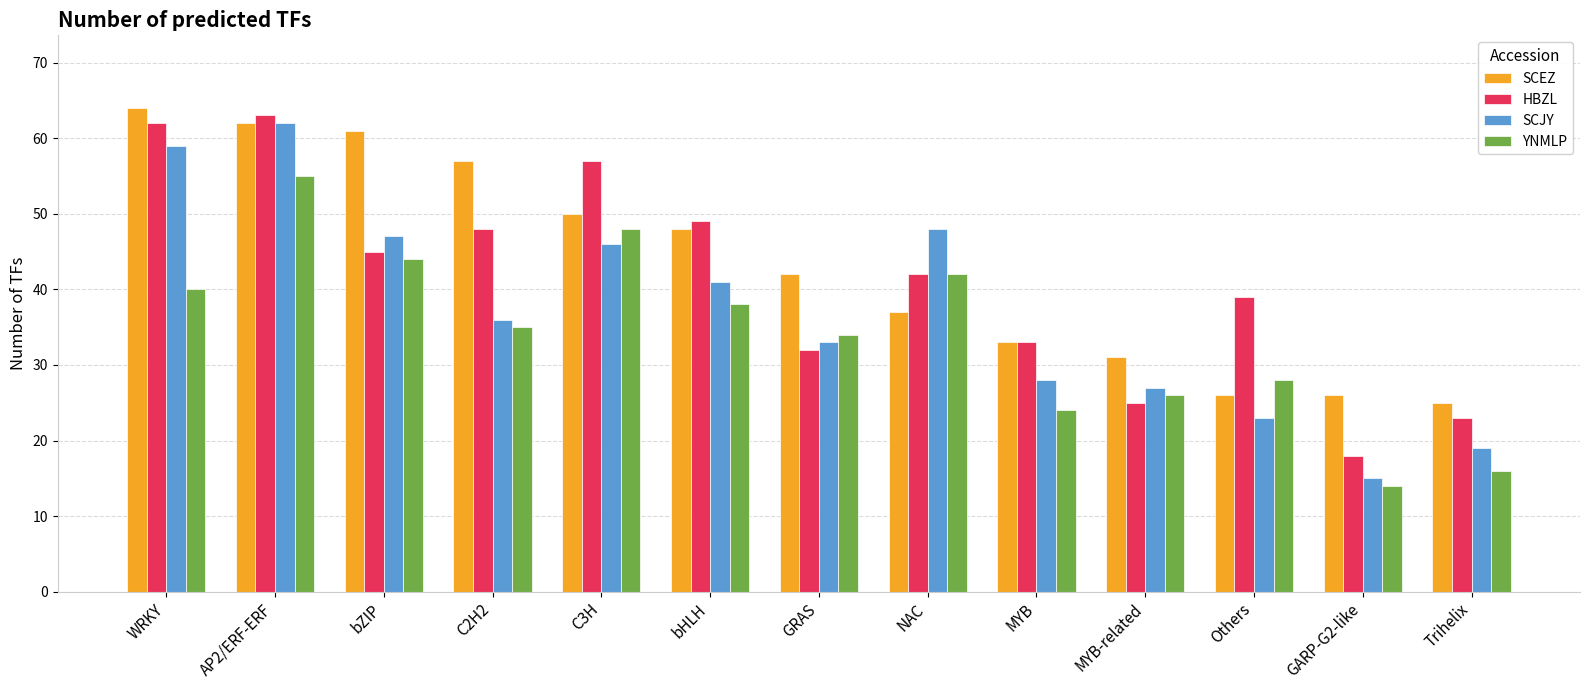

What is the label of the 1st bar from the left?

WRKY